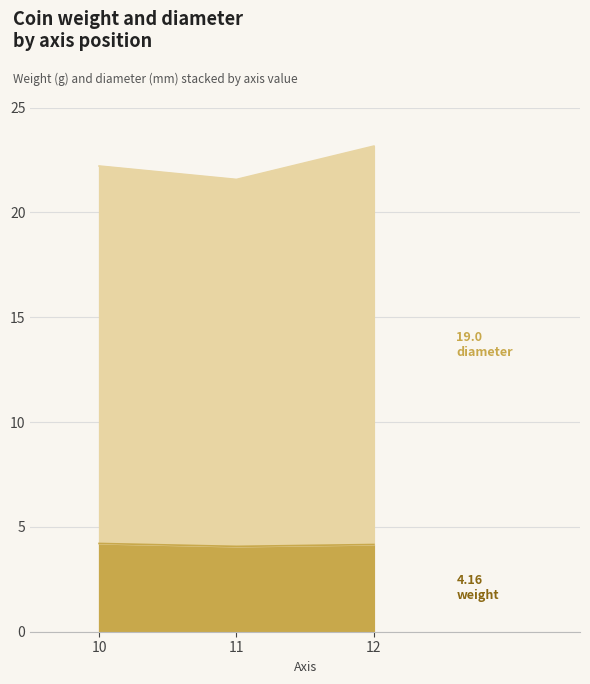

Which series has the widest spread of values?

diameter